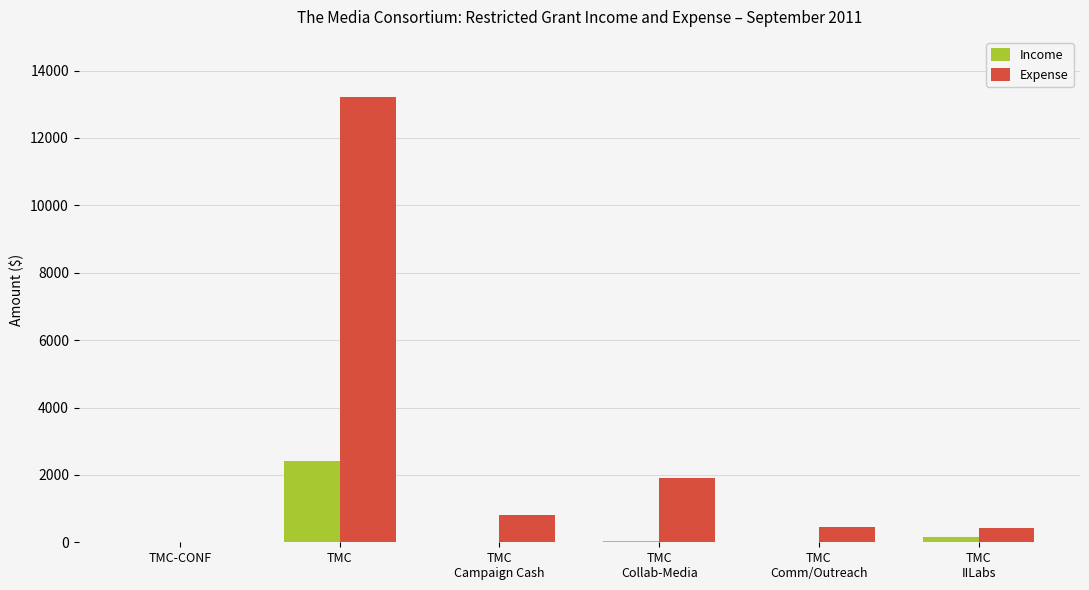

At which category is the sum across all series the highest?

TMC